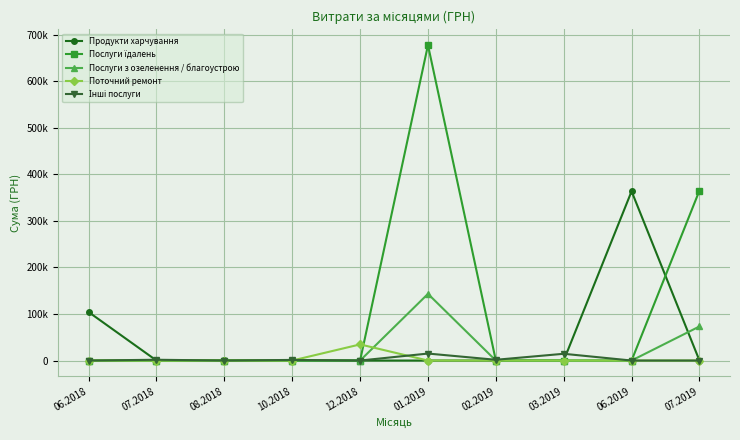

What position from the left is 01.2019?

6